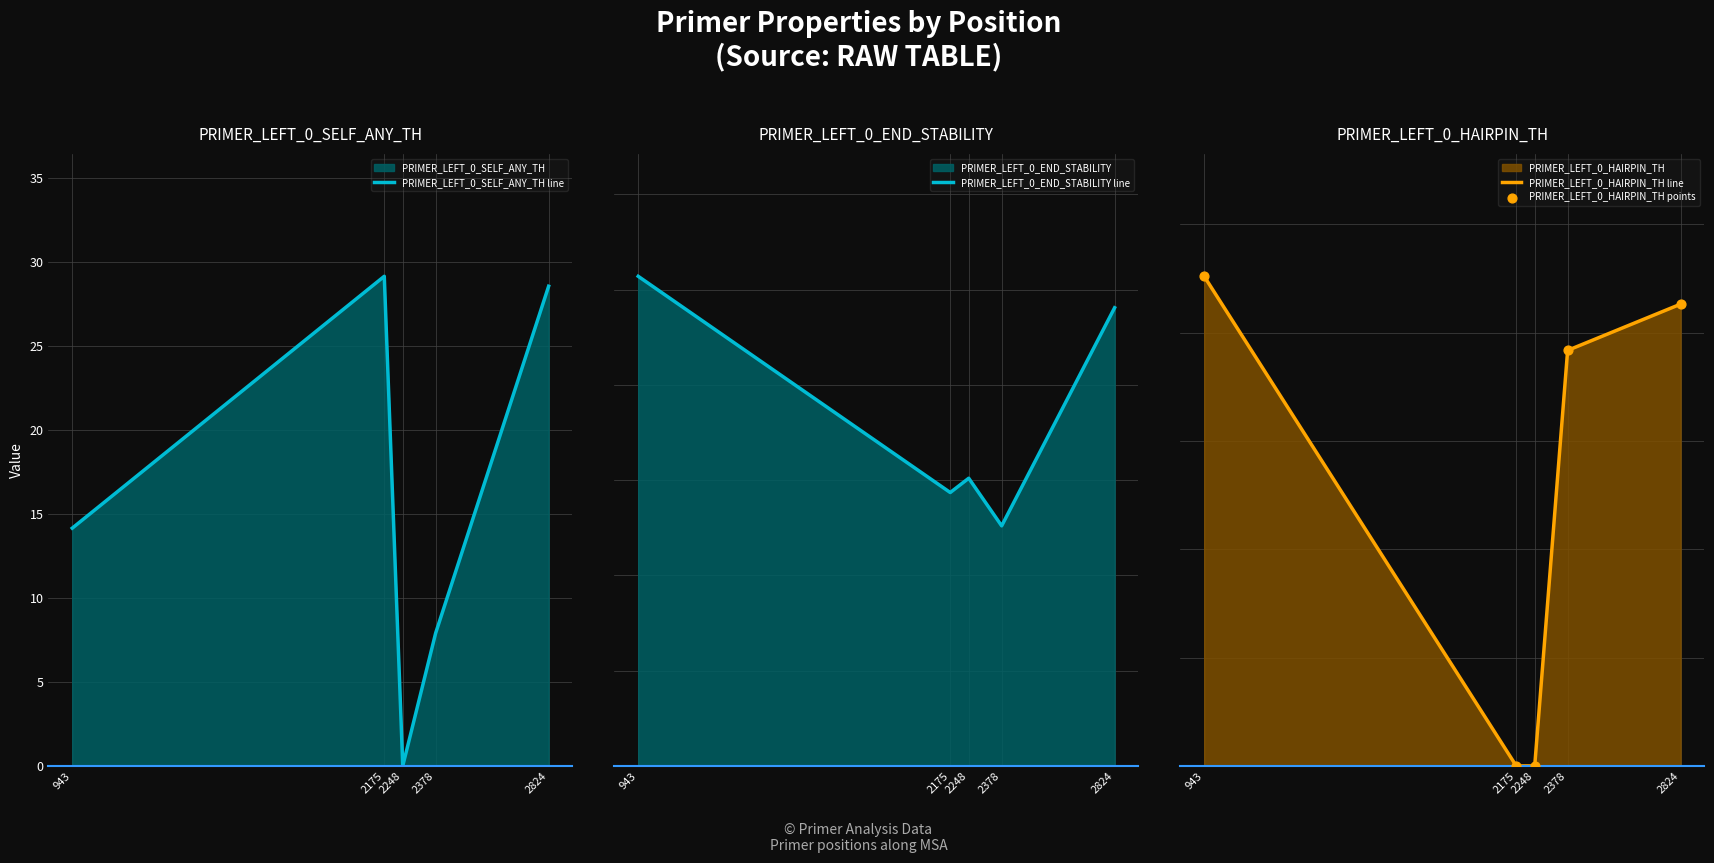

At how many categories does at least one series exceed 21?

4